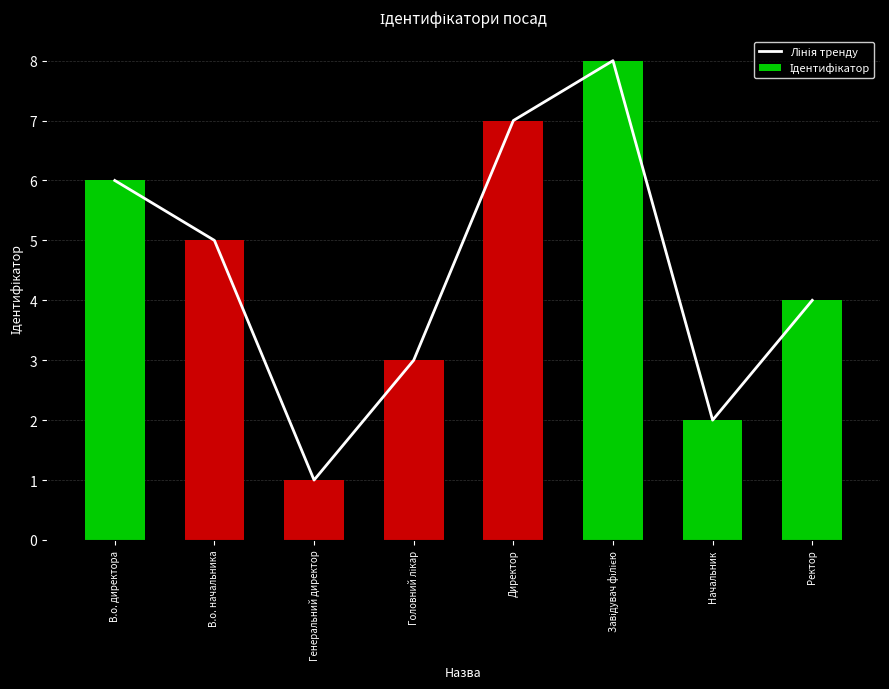

How many values in the Ідентифікатор series are below 5?

4